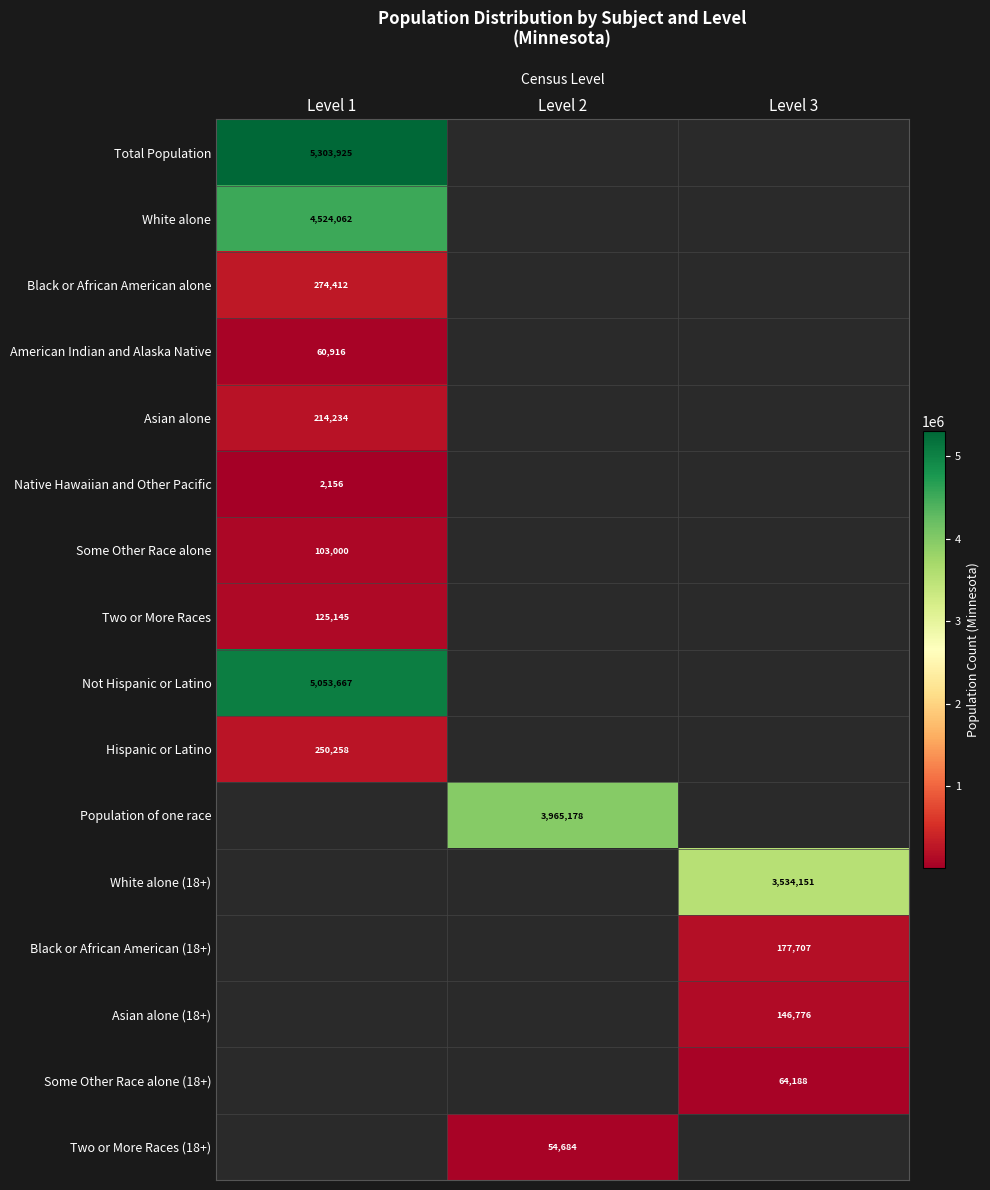

True or false: White alone has a value of 4524062 at Level 1.

True